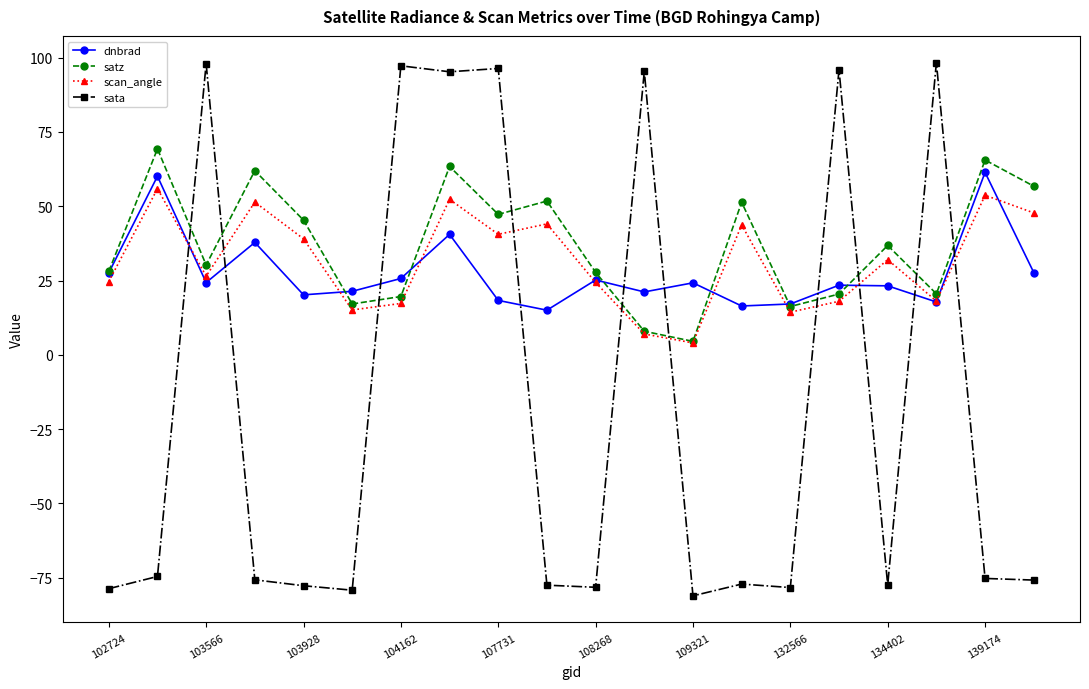

What is the greatest value displayed?

98.3